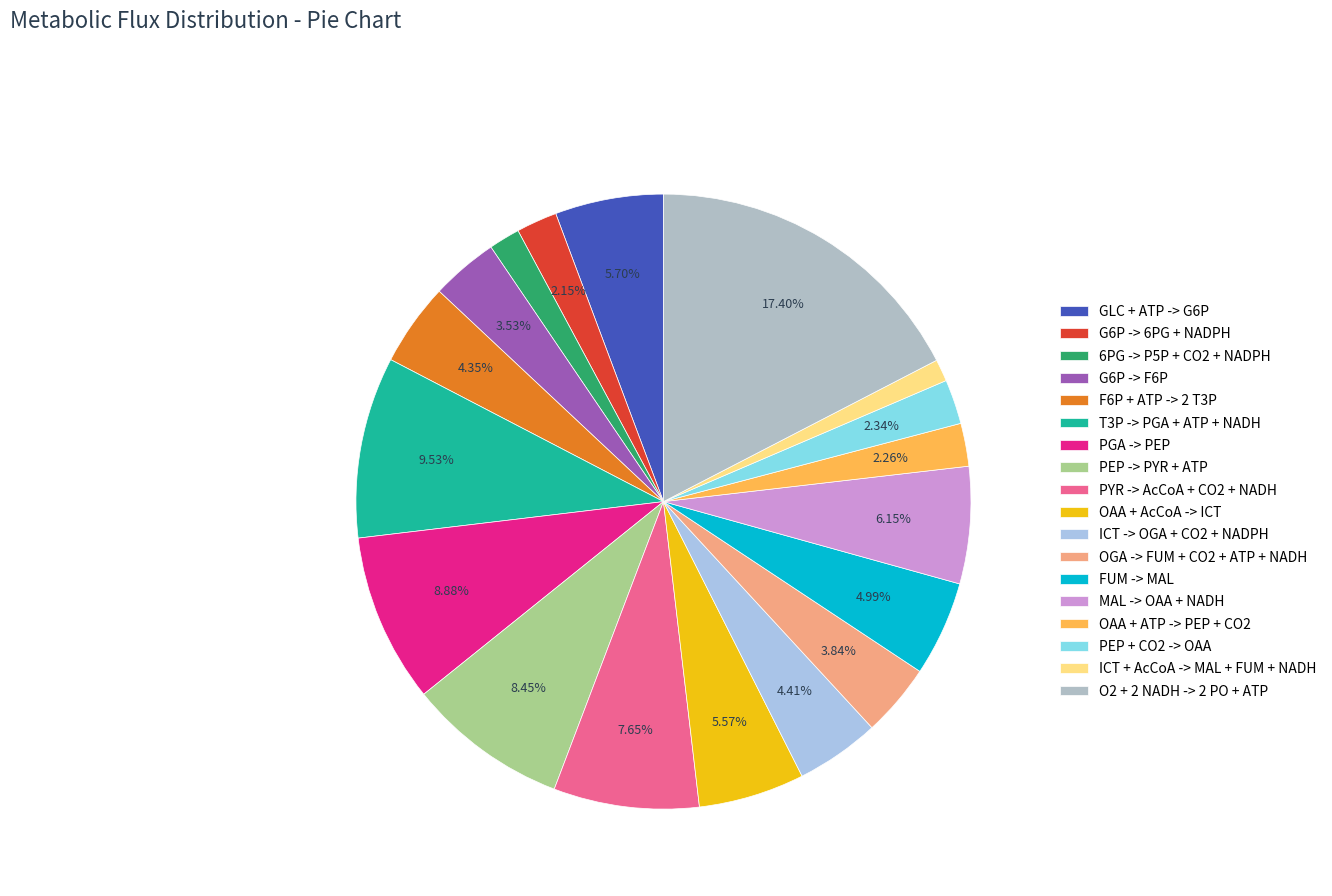

Does any single category account for the majority?

No